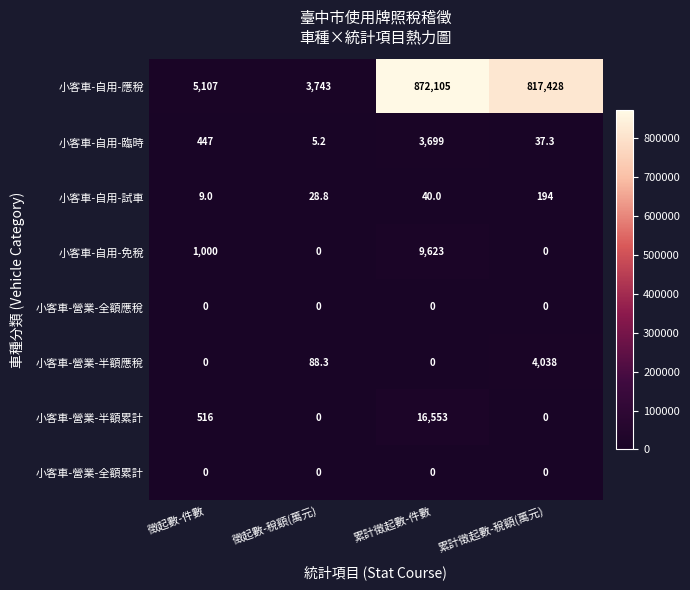

How many distinct data groups are displayed?

8